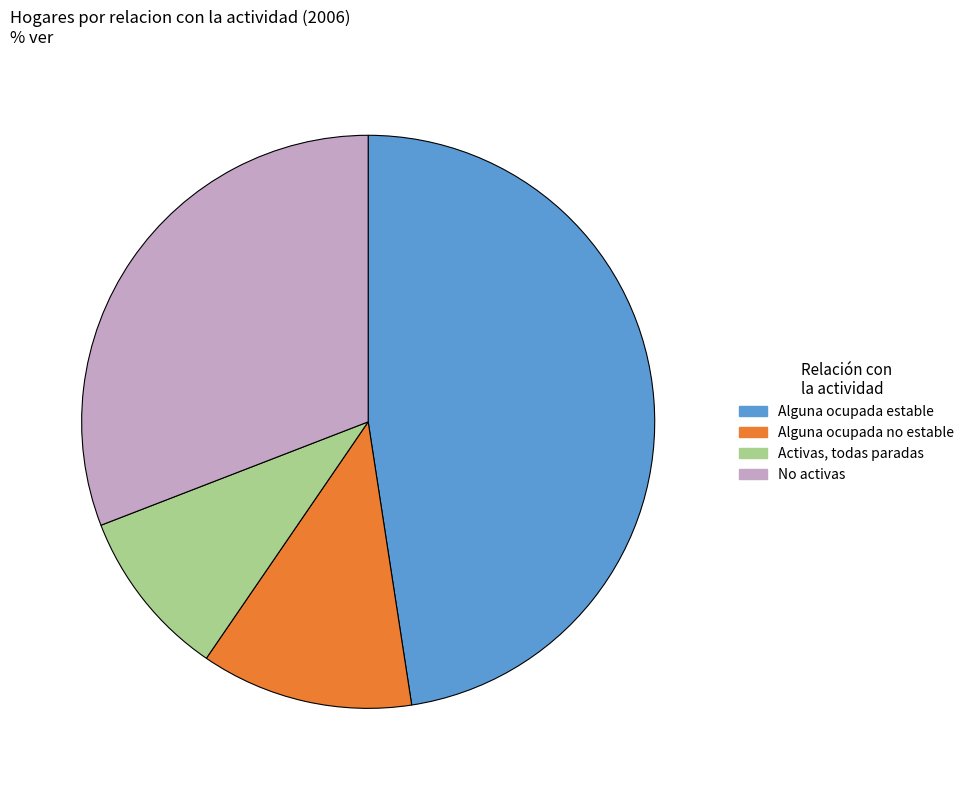

What is the smallest slice in the pie chart?

Activas, todas paradas